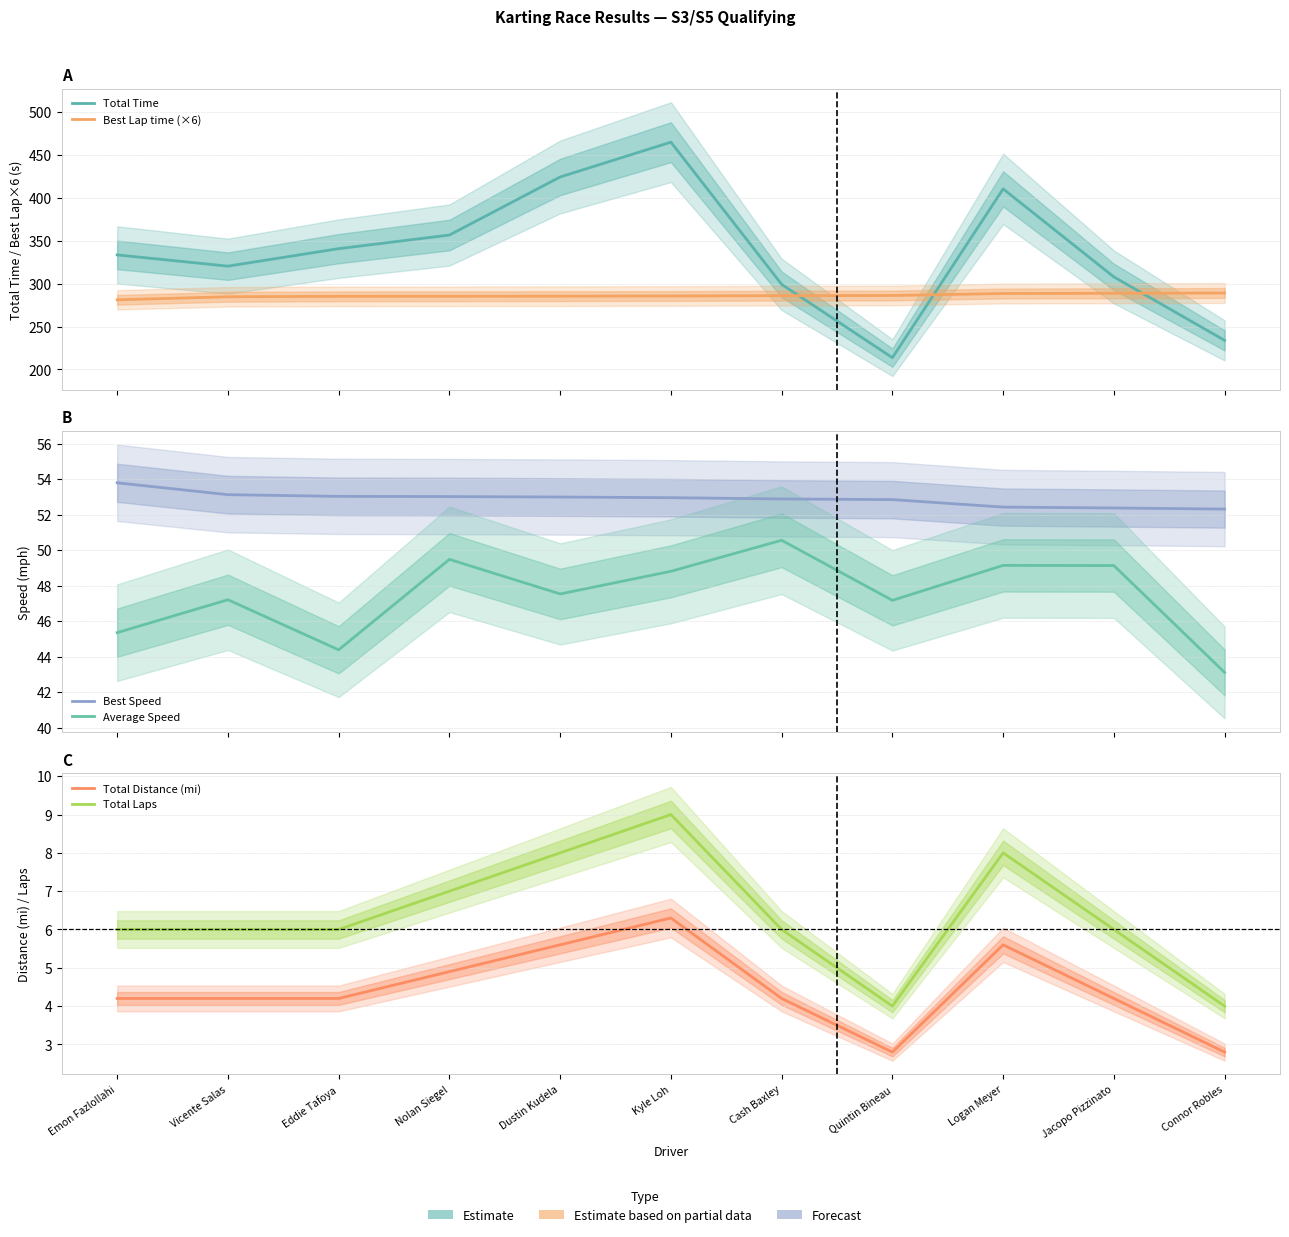

Which series has the largest range (max minus min)?

Total Time